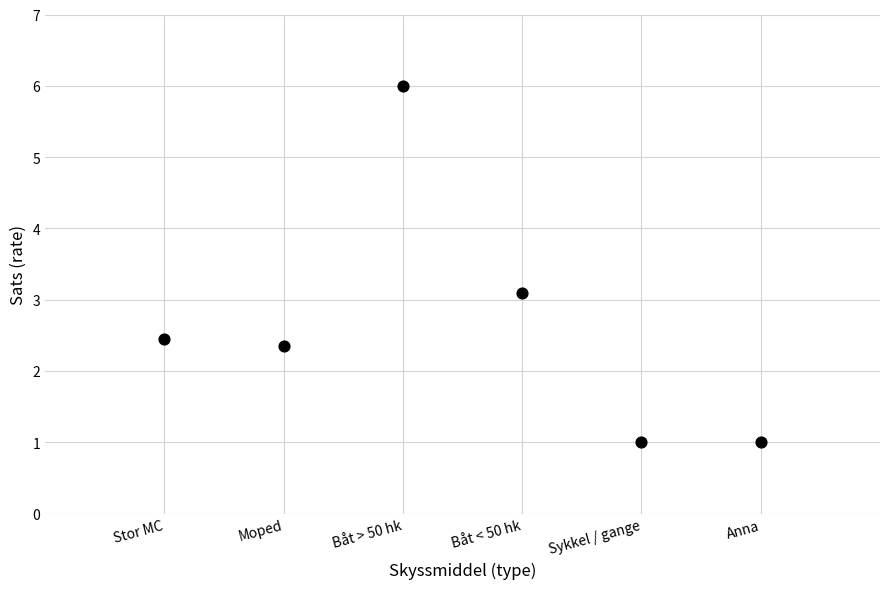

What Y value in the scatter plot is closest to 3?

3.1